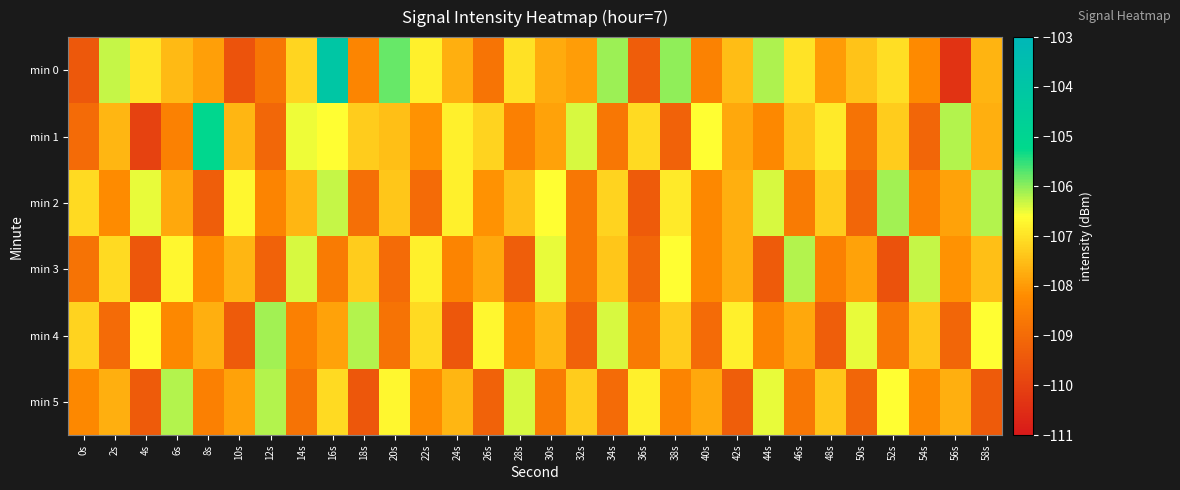

What is the spread (max minus min) of values at 34s?

2.9